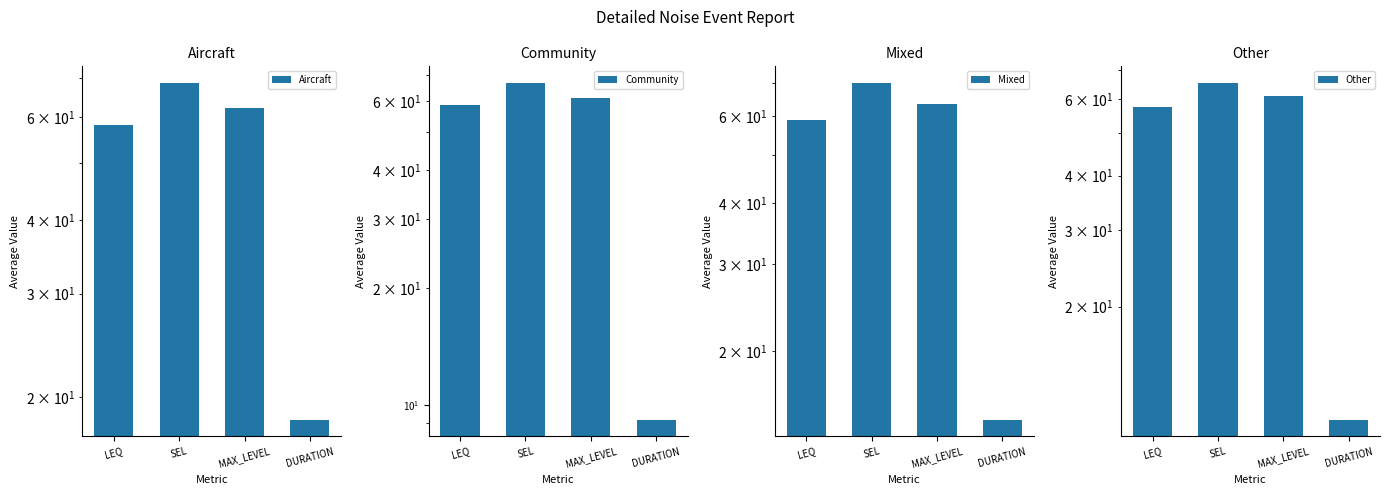

Reading right to left, transcribe all the data shown in this chart.

Aircraft: 18.3	62.1	68.5	58.2
Community: 9.2	61.3	66.8	58.6
Mixed: 14.5	63.5	70.1	59.1
Other: 11.0	60.8	65.2	57.5